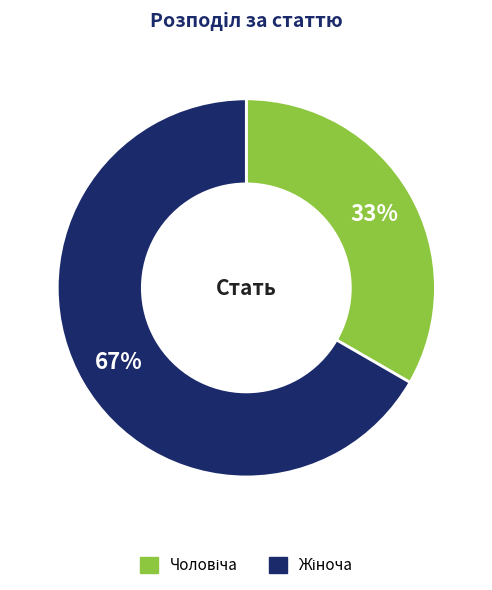

Is there any slice that represents more than half of the pie?

Yes